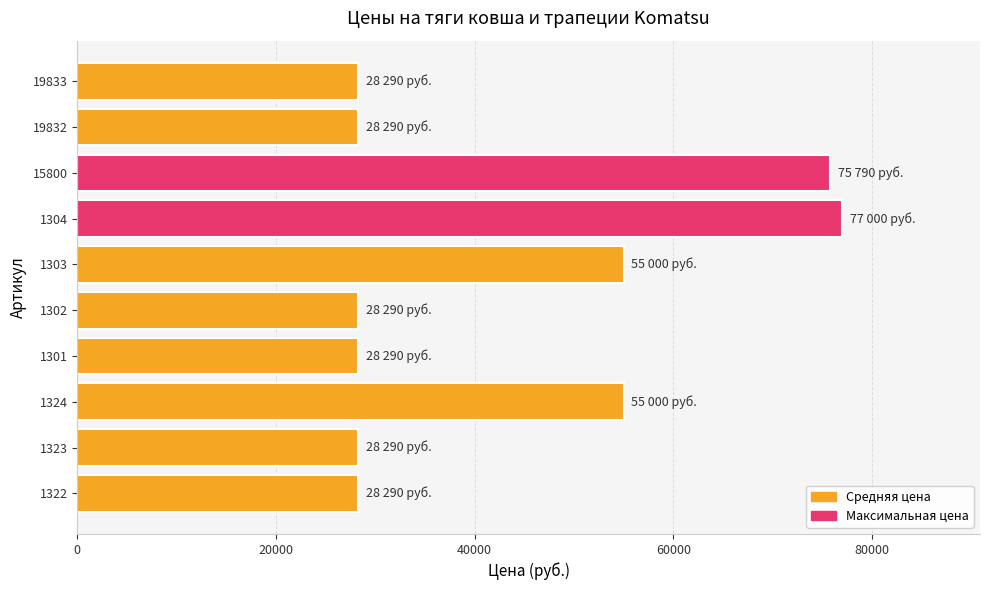

Is it true that the value at 1301 is 28290?

True